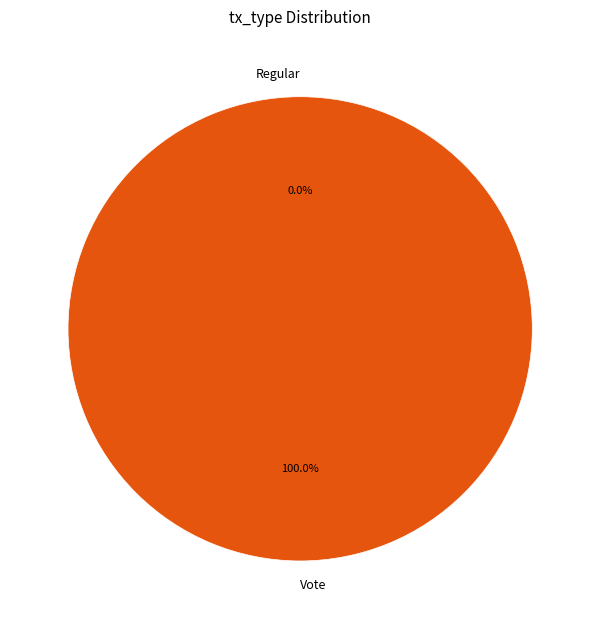

To the nearest percent, what percentage of the pie is Vote?

100%